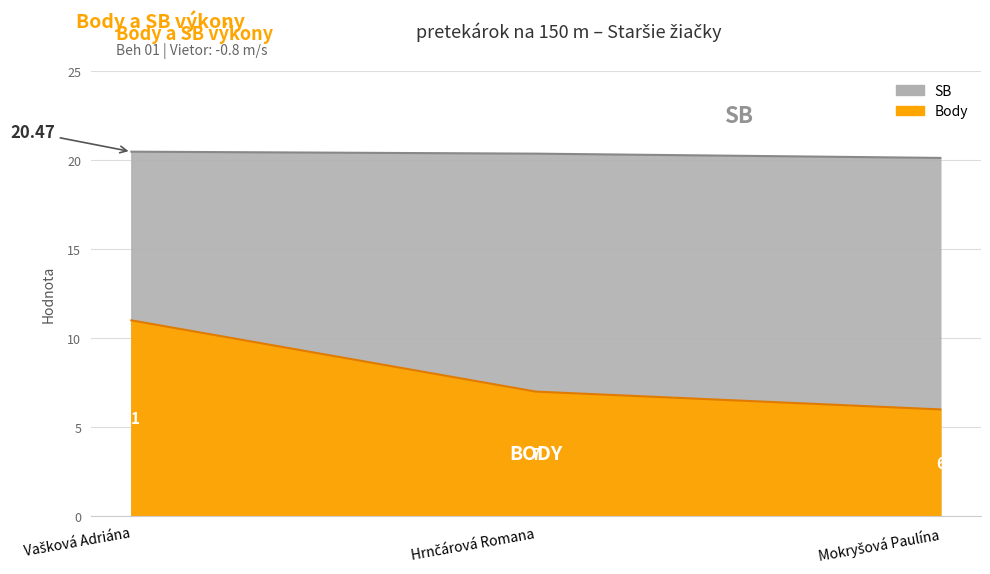

Which series changed the most between Vašková Adriána and Mokryšová Paulína?

Body